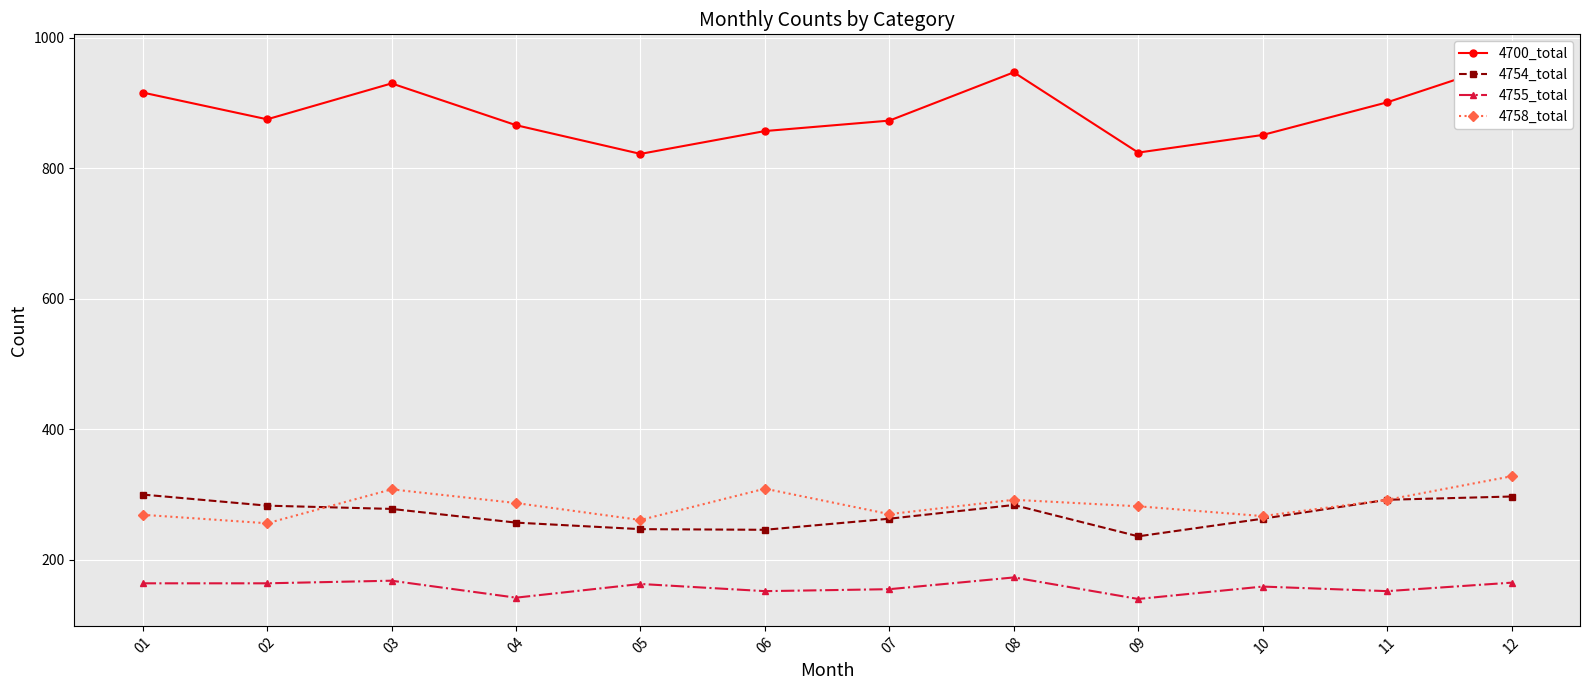

How many series are shown in this chart?

4